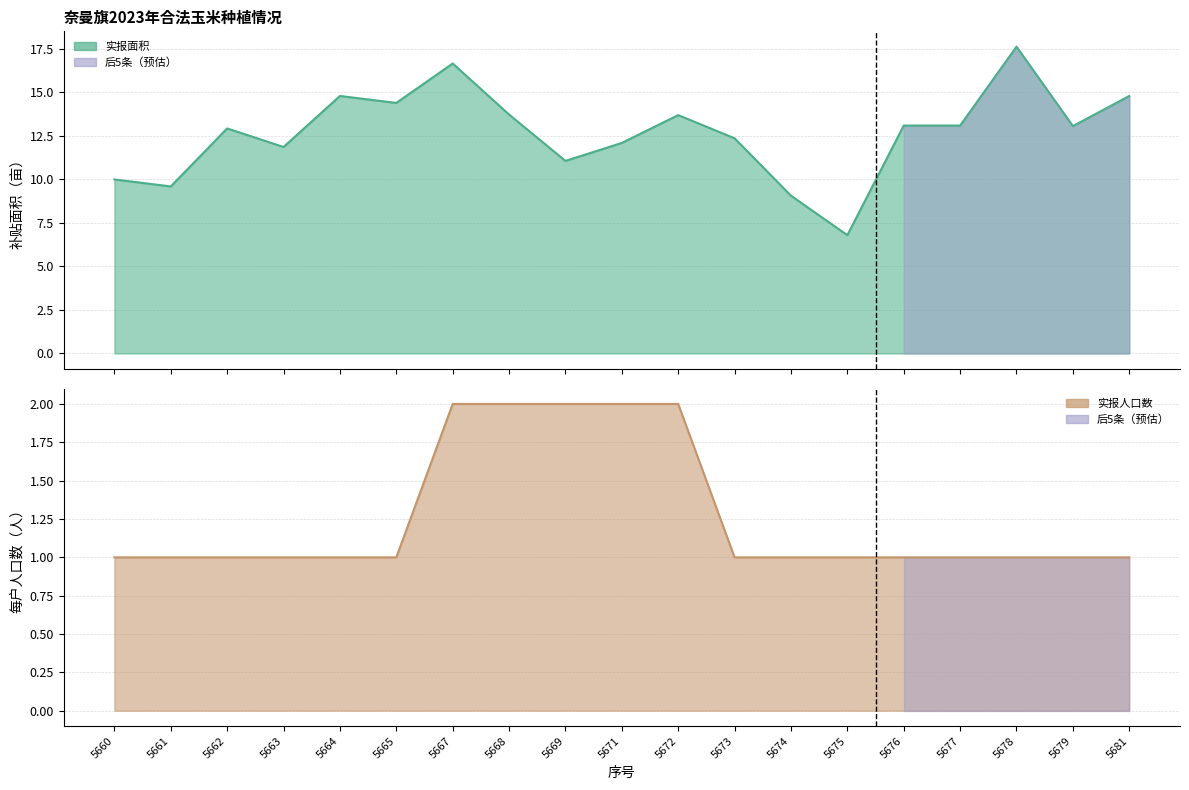

Which series changed the most between 5669 and 5672?

玉米生产者补贴面积